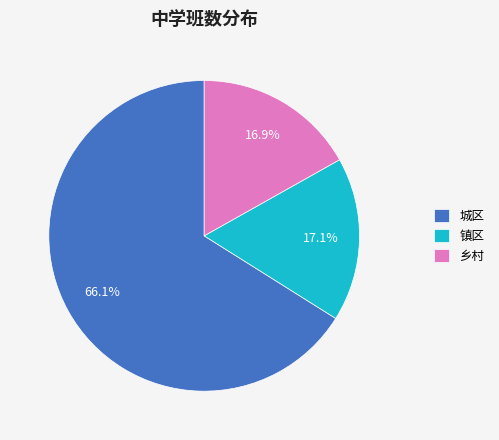

To the nearest percent, what is the combined percentage of 城区 and 乡村?

83%